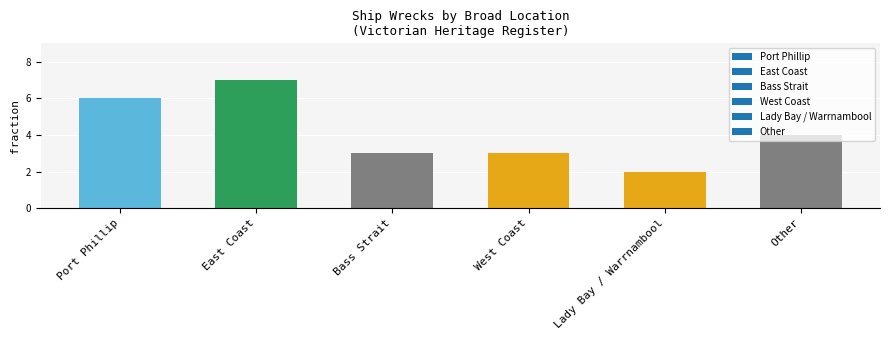

Where is the data nearest to the value 4?

Other